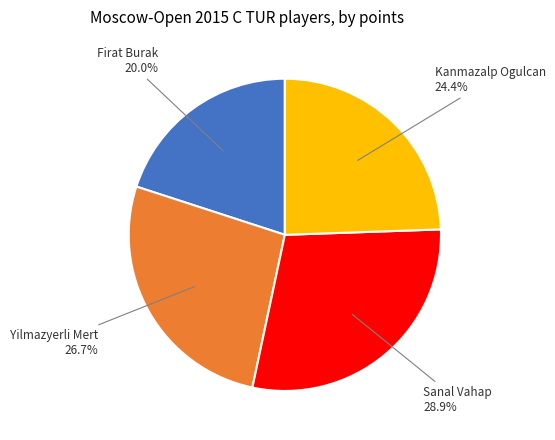

How many slices are in this pie chart?

4